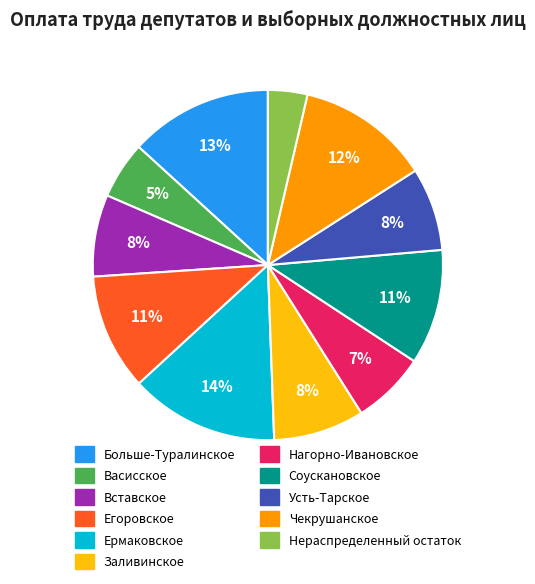

To the nearest percent, what percentage of the pie is Нераспределенный остаток?

4%